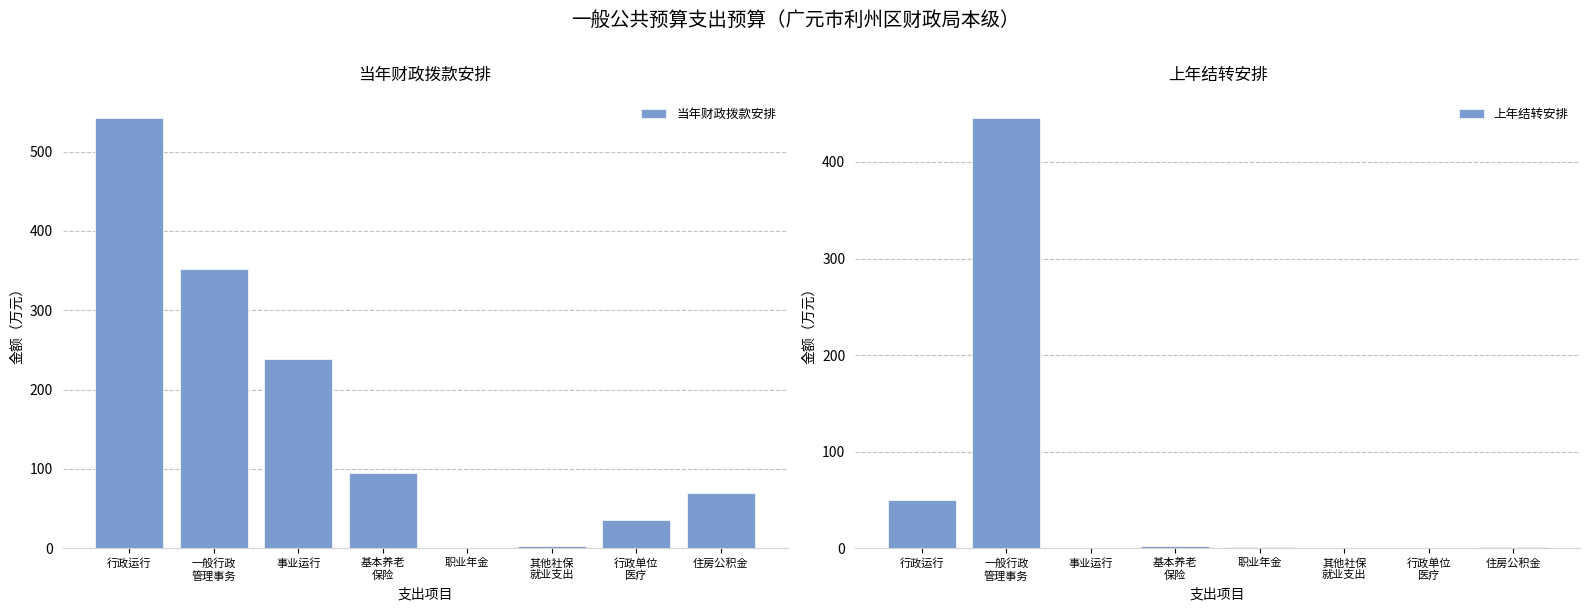

What is the difference between the maximum and minimum values in the 当年财政拨款安排 series?

542.1